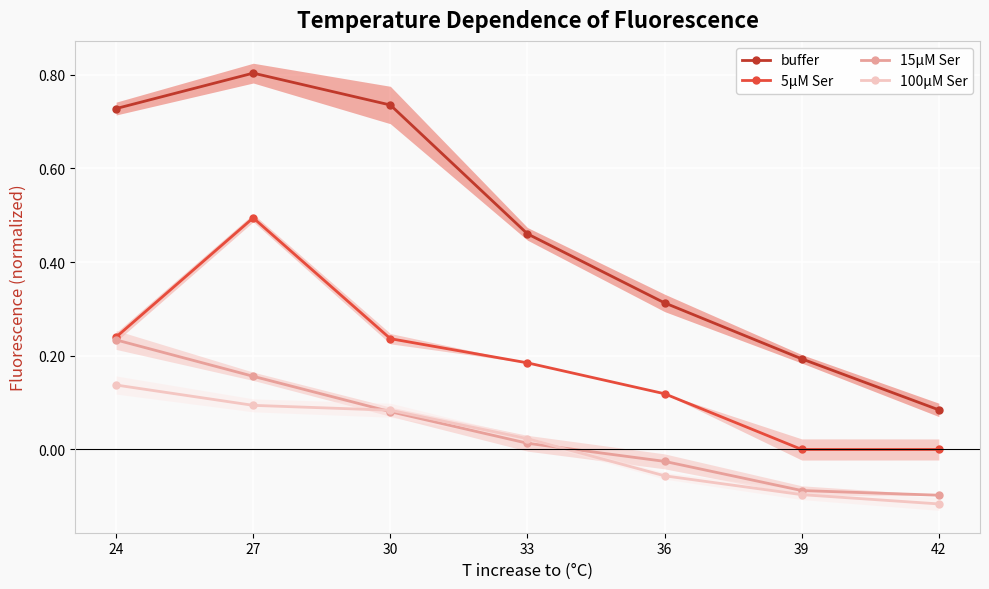

Count the buffer values in the range 0 to 1.

7